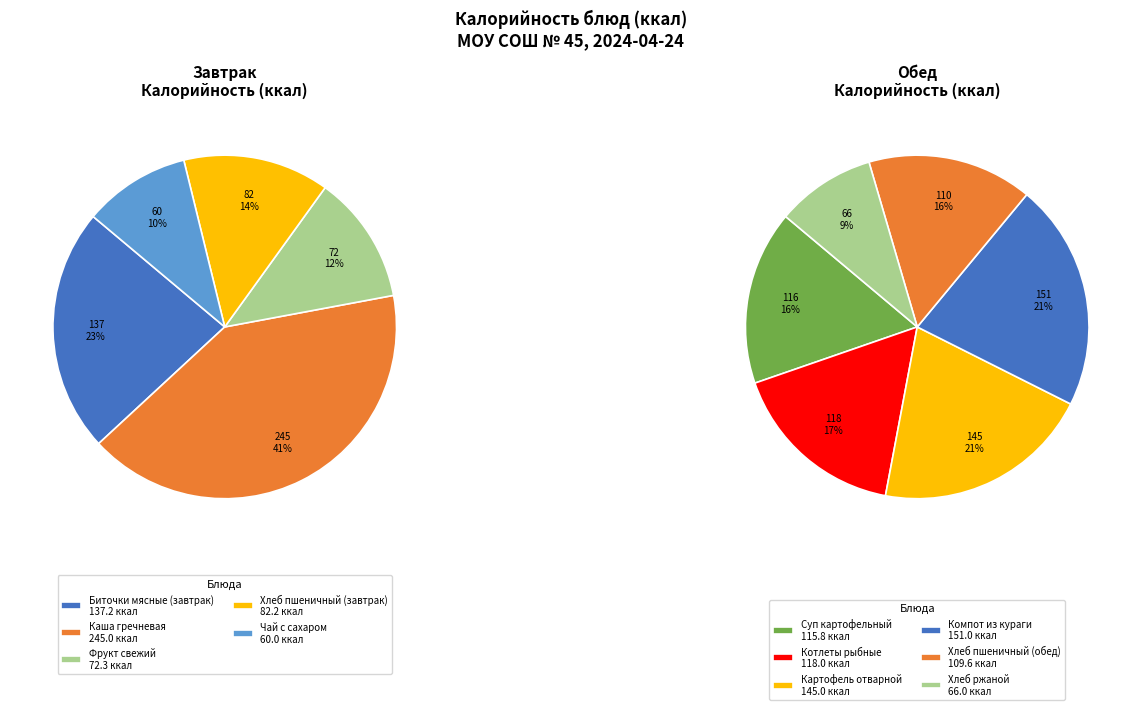

What is the largest slice in the pie chart?

Каша гречневая